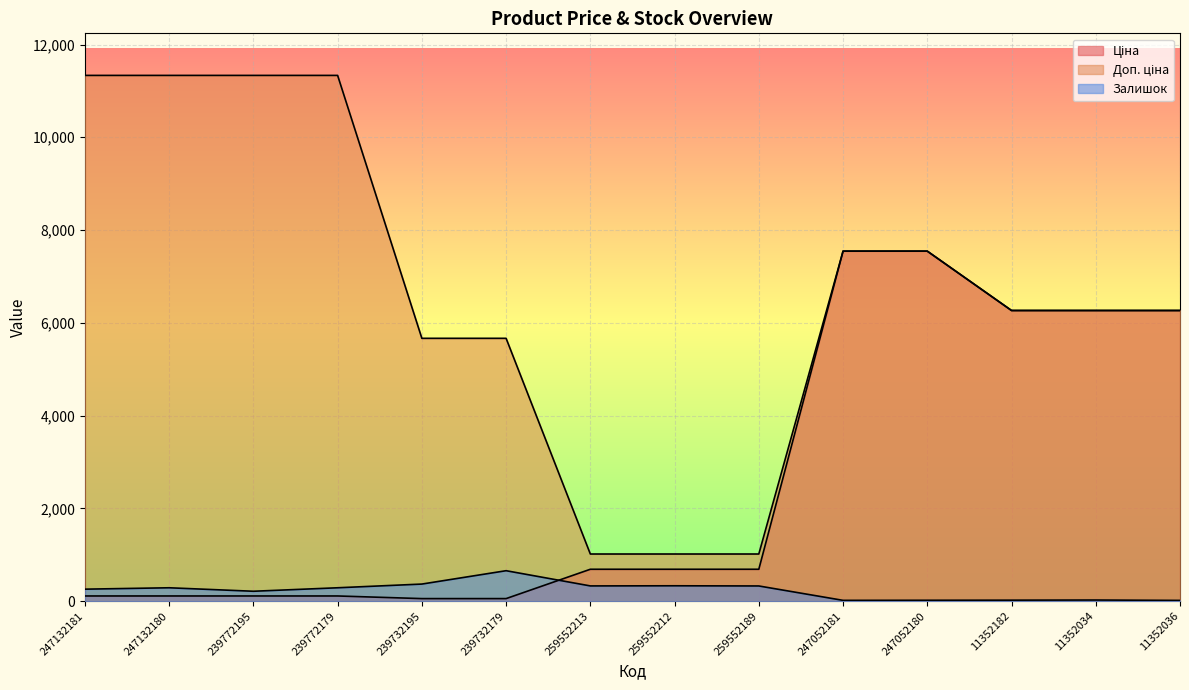

In Залишок, how many points are lower than both neighbors (excluding endpoints)?

3